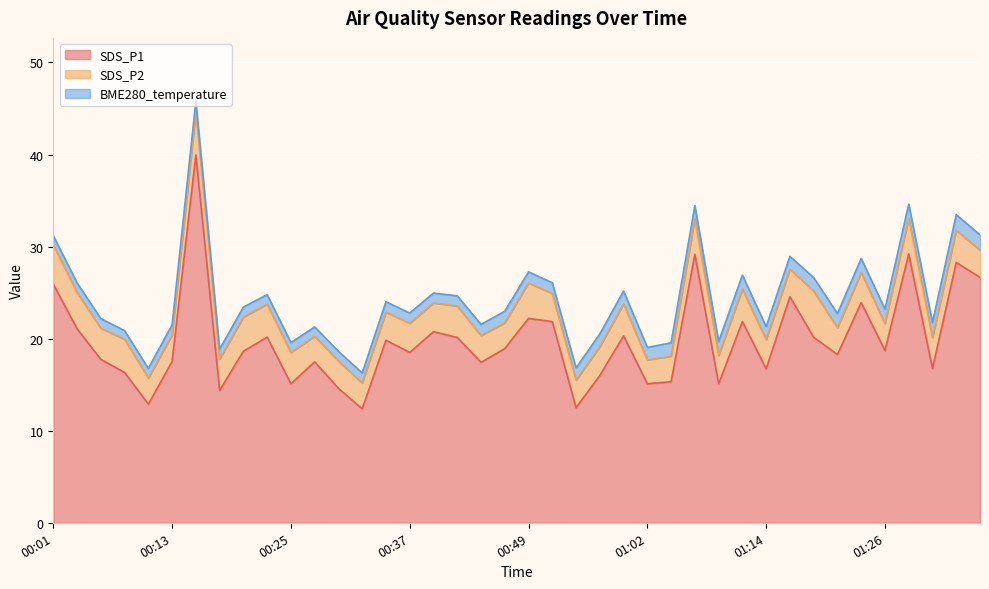

Is it true that BME280_temperature equals 1.2 at 00:45?

True